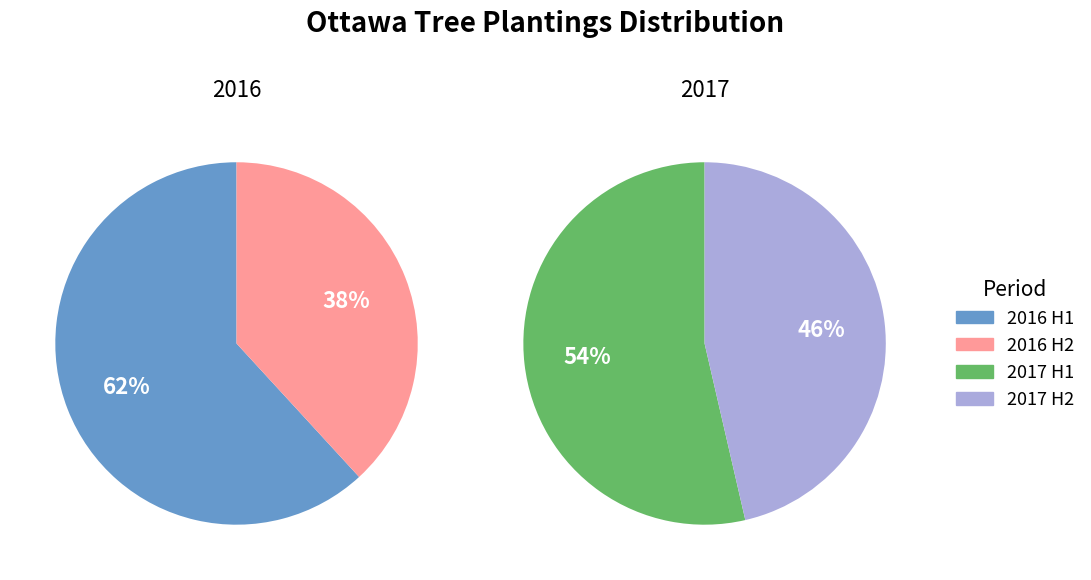

Which has a higher value, 2016-02 or 2016-01?

2016-01